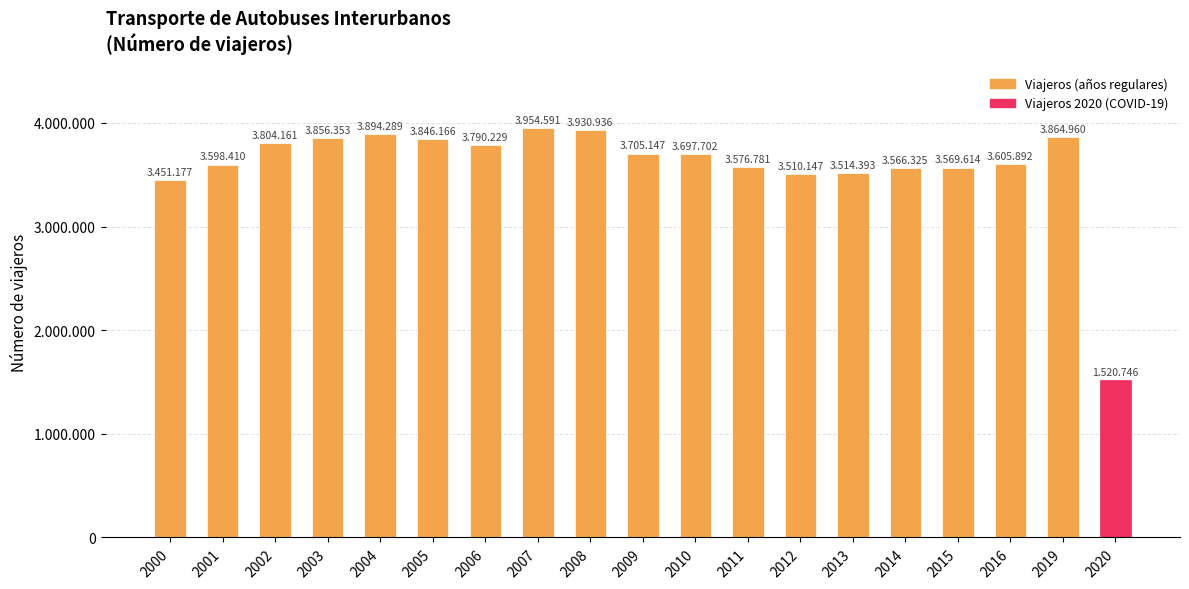

Does the chart contain any negative values?

No